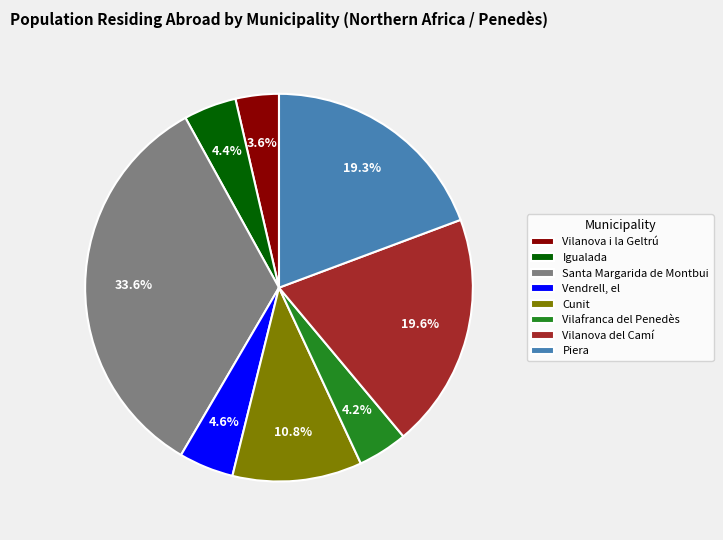

What is the largest slice in the pie chart?

Santa Margarida de Montbui